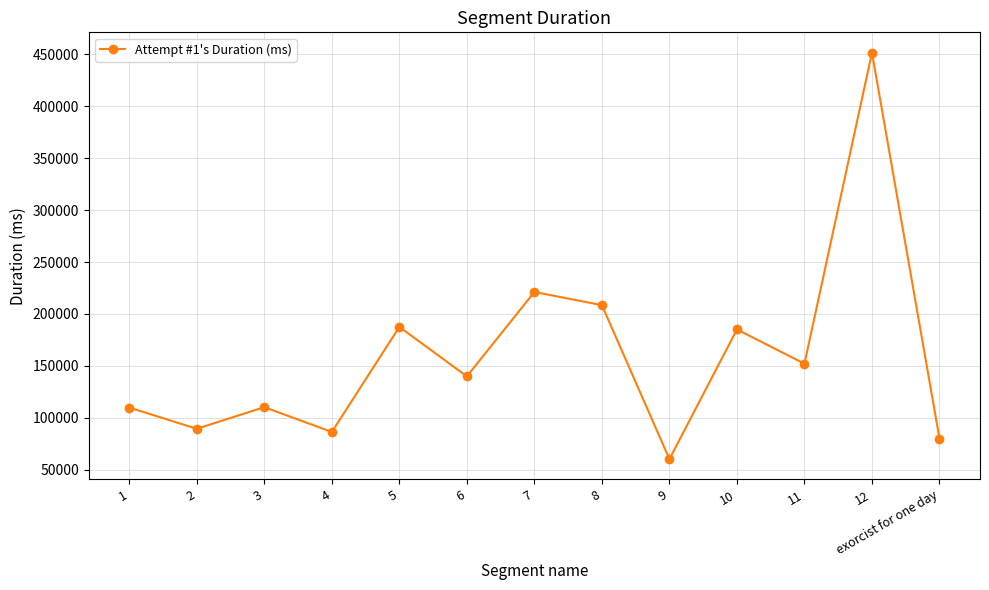

The value at 4 is 38104. True or false?

False